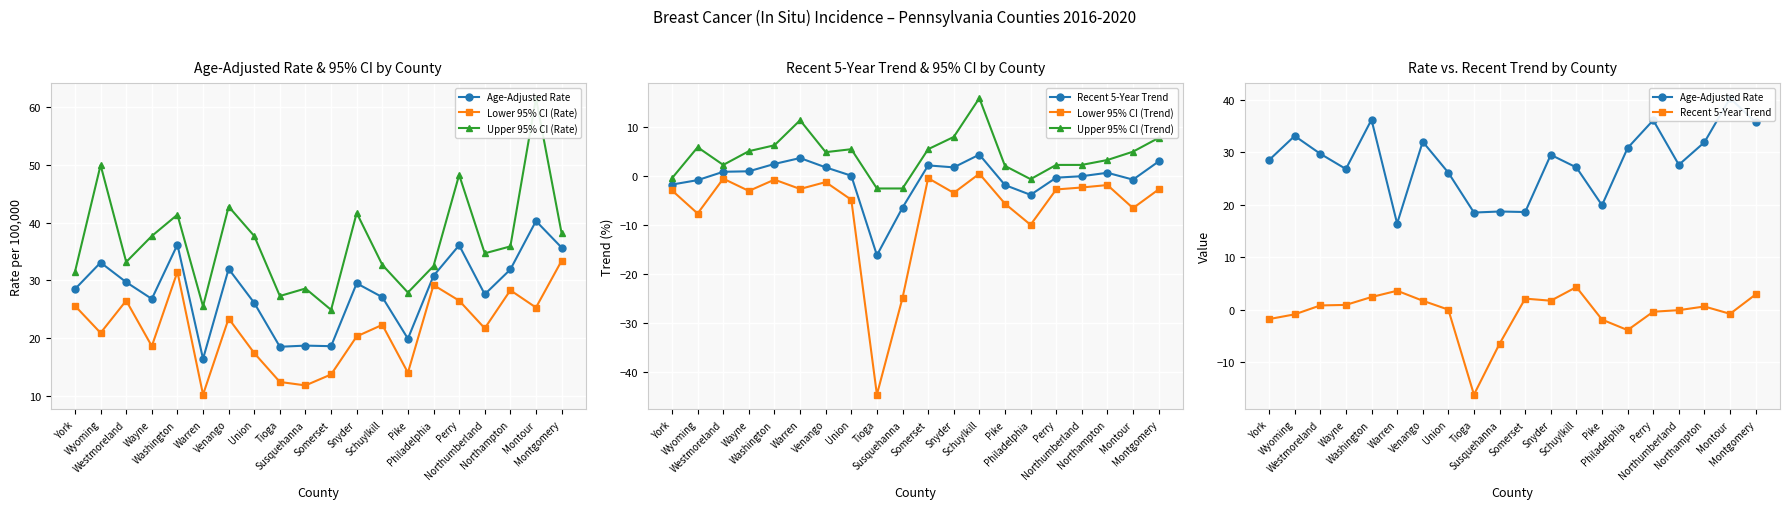

What is the label of the 8th point from the right?

Schuylkill